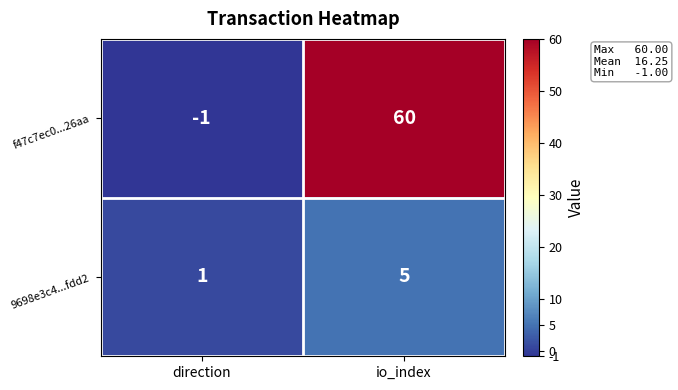

What is the total value across all series at io_index?

65